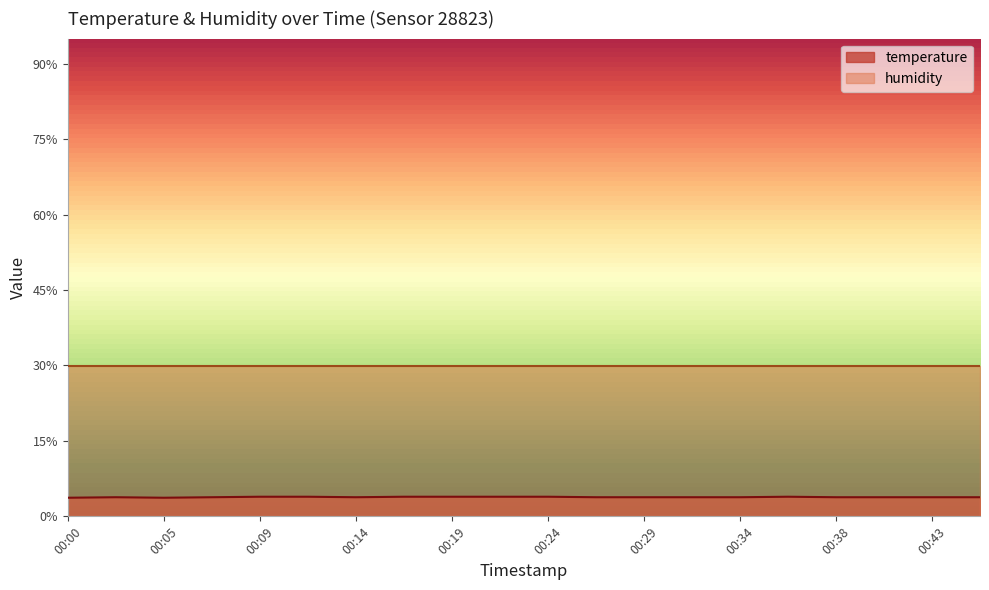

How many categories are shown in the chart?

20